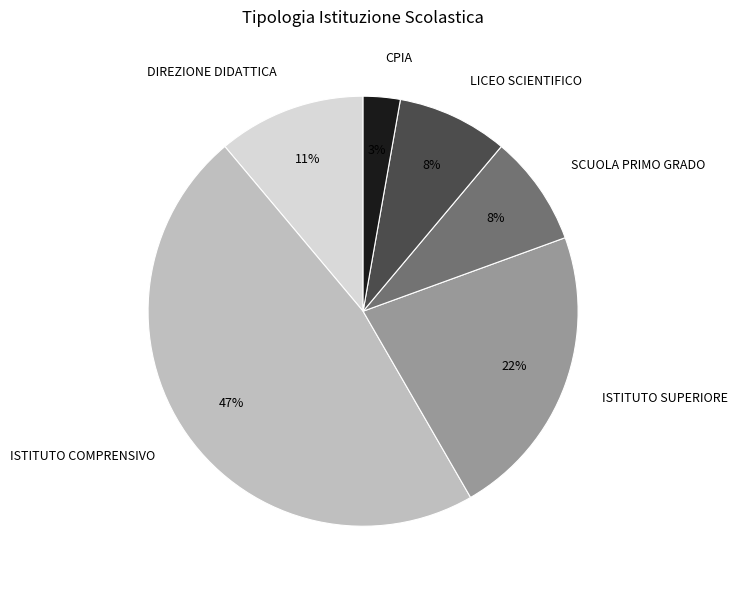

True or false: ISTITUTO SUPERIORE accounts for 34% of the total.

False